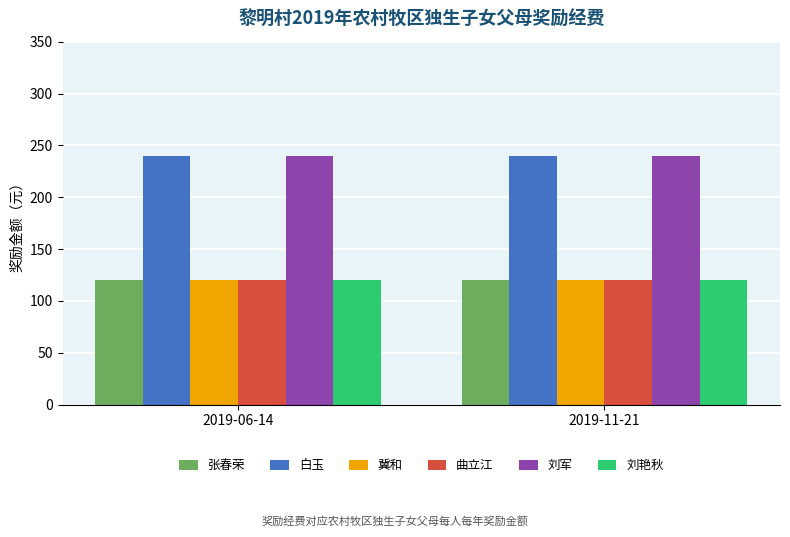

Is the value of 张春荣 at 2019-11-21 greater than the value of 刘军 at 2019-06-14?

No